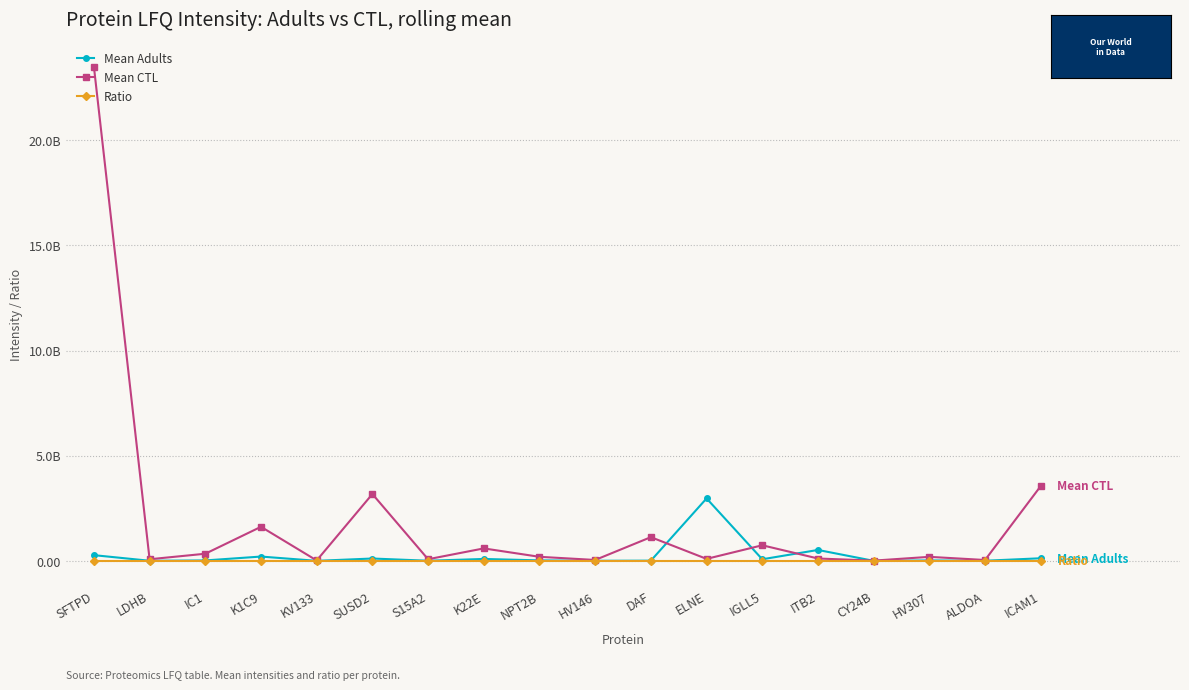

Is this an area chart (filled region under the line)?

No